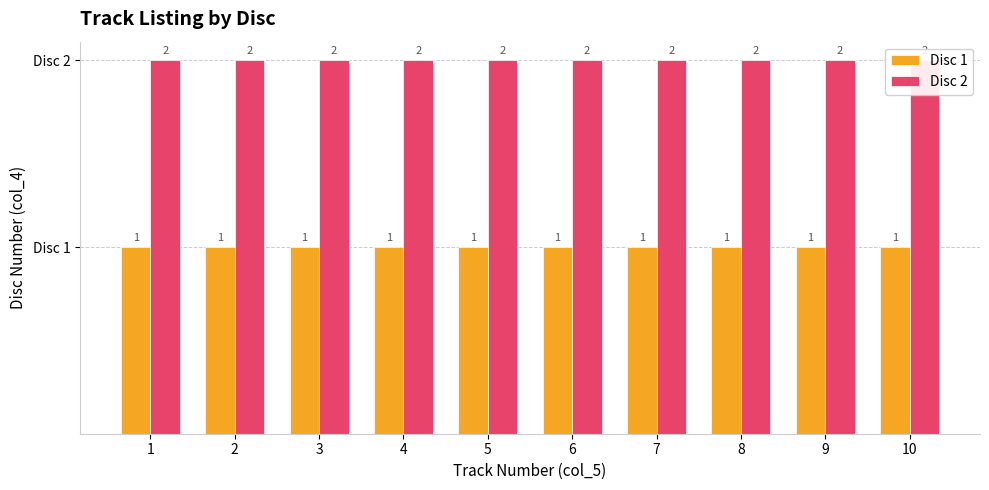

Between 1 and 9, which series saw the biggest shift?

Disc 1